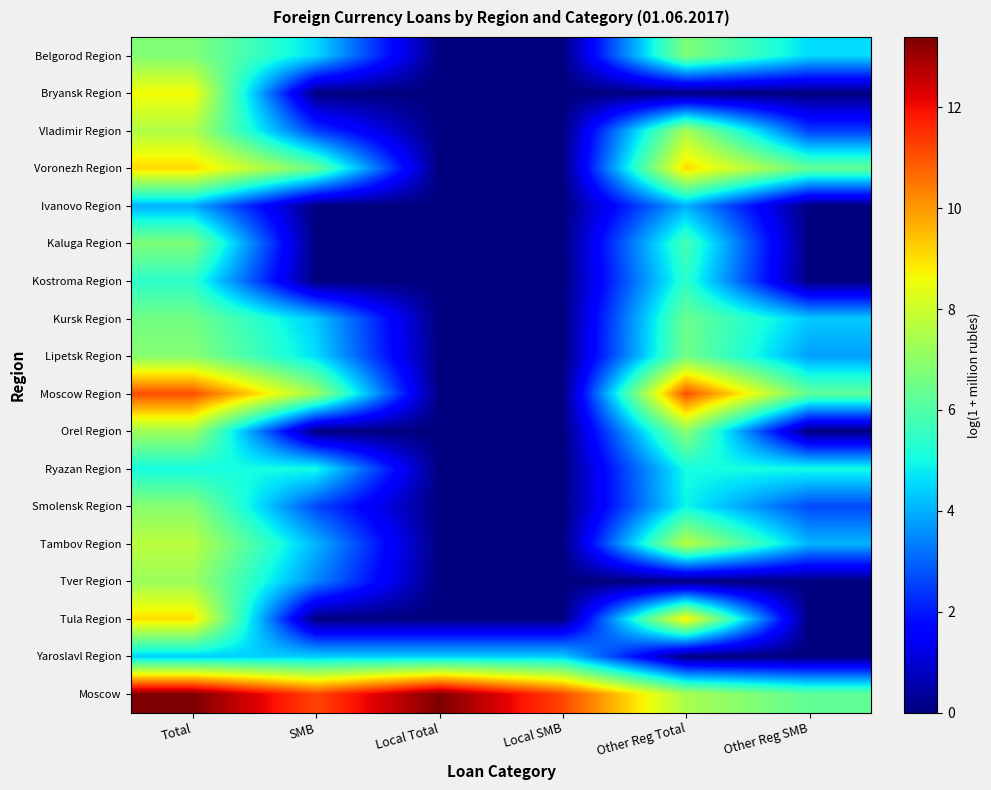

Count the Belgorod Region values in the range 0 to 6.

4